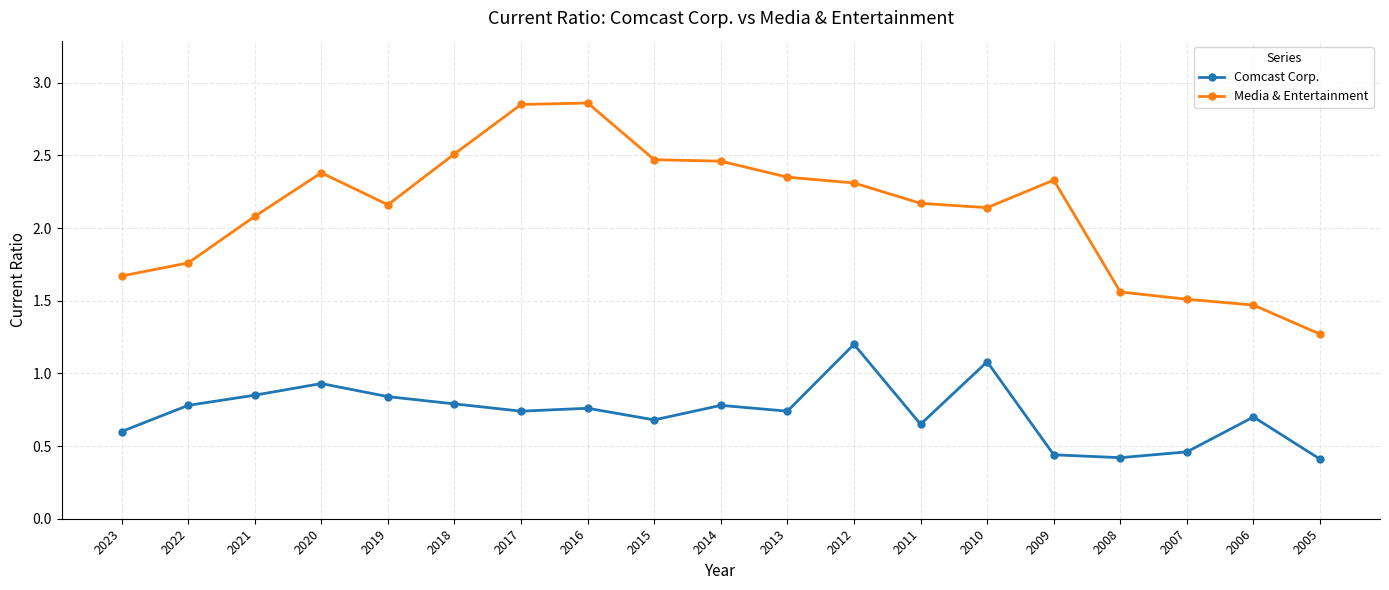

True or false: Comcast Corp. has more than 2 points higher than both neighbors.

True